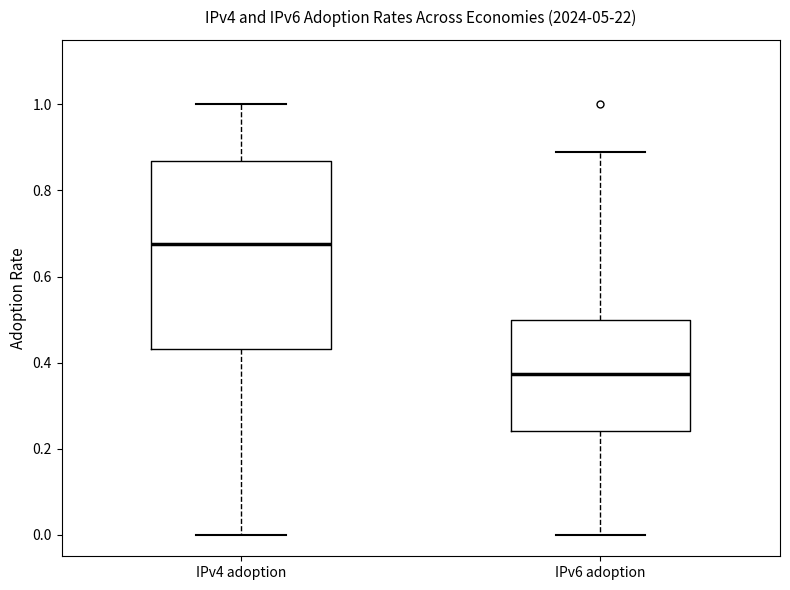

Reading left to right, transcribe this box plot: for each box, give where its median line is, the range the box spans, and where its two whiskers end, as read against the y-axis. The values are not printed on the chart, so give them approximately, as read against the axis.

IPv4 adoption: median 0.68, box 0.44 to 0.86, whiskers 0.00 to 1.00
IPv6 adoption: median 0.38, box 0.24 to 0.50, whiskers 0.00 to 0.88